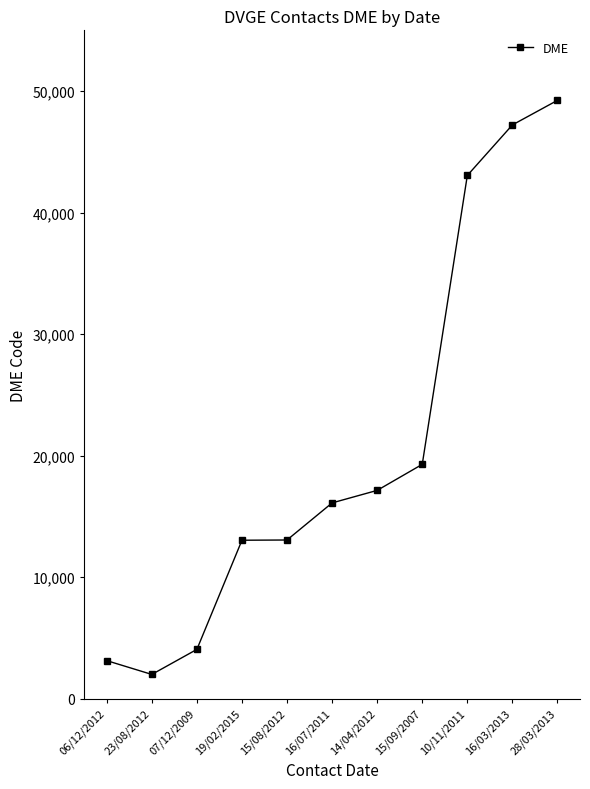

The chart shows a value of 43059 at 10/11/2011. True or false?

True